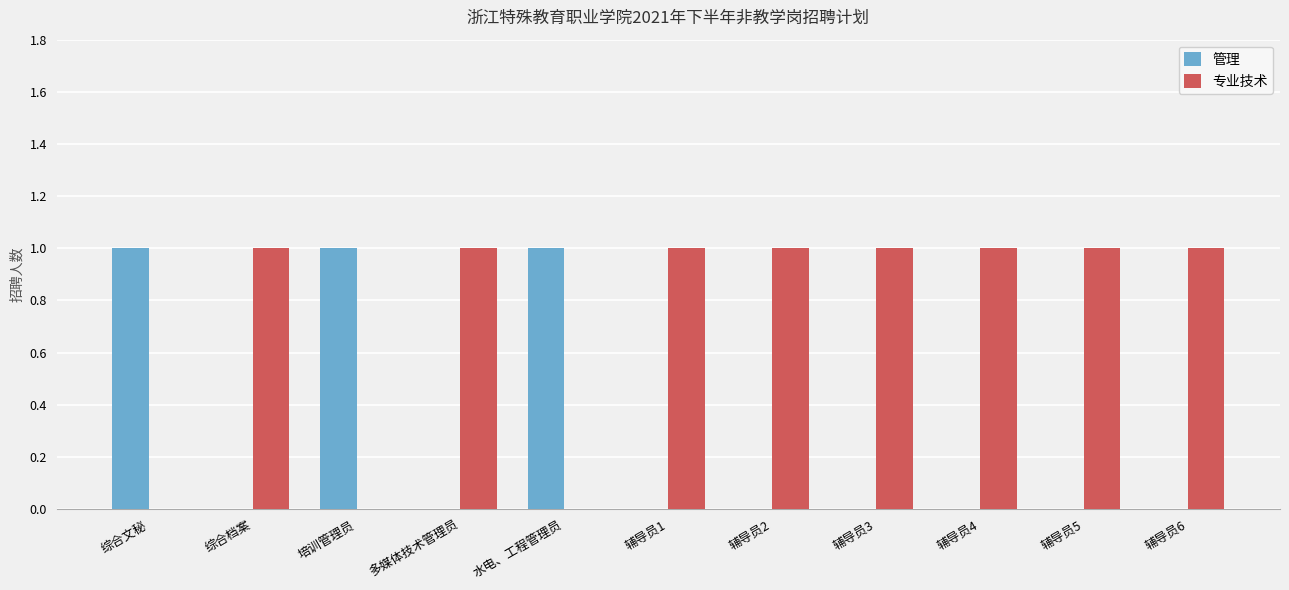

Are the bars grouped side by side (vs. stacked)?

Yes